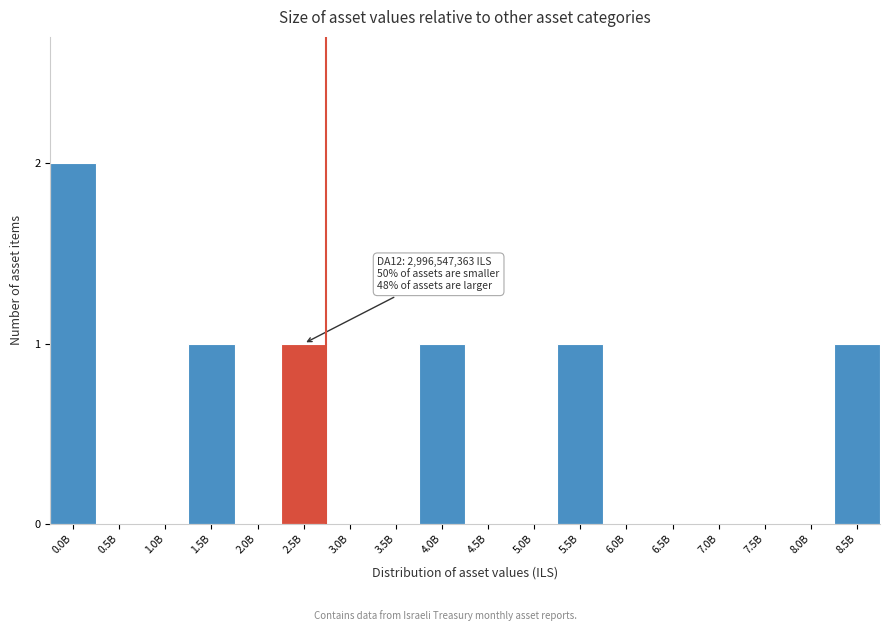

Reading left to right, extract all data points from this chart.

0.0B=2	0.5B=0	1.0B=0	1.5B=1	2.0B=0	2.5B=1	3.0B=0	3.5B=0	4.0B=1	4.5B=0	5.0B=0	5.5B=1	6.0B=0	6.5B=0	7.0B=0	7.5B=0	8.0B=0	8.5B=1